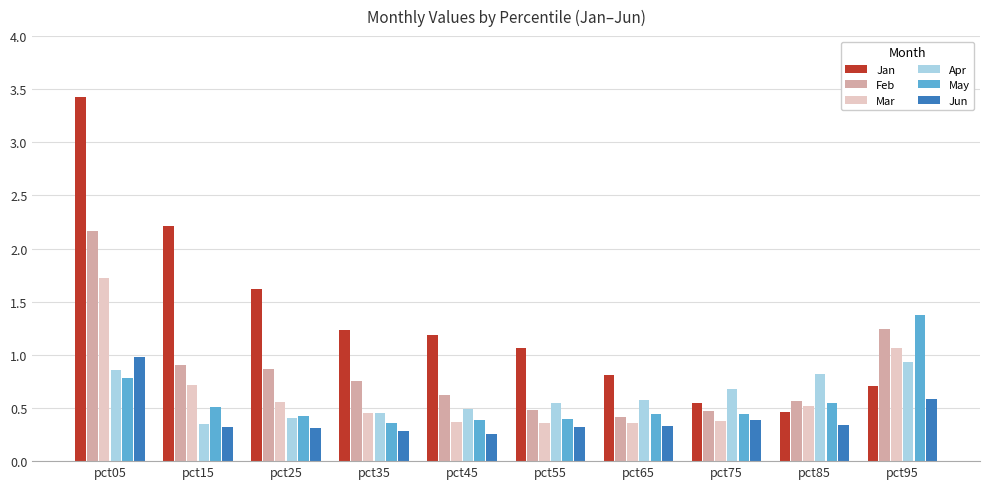

The value of May at pct05 is 0.5. True or false?

False